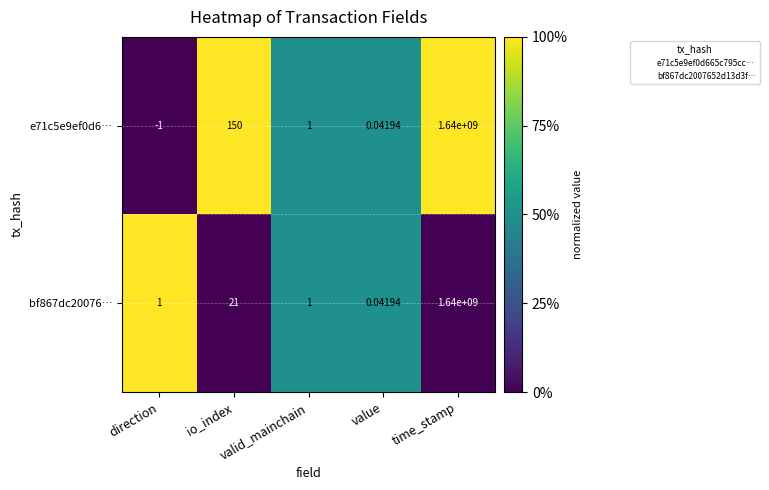

How many series are shown in this chart?

2